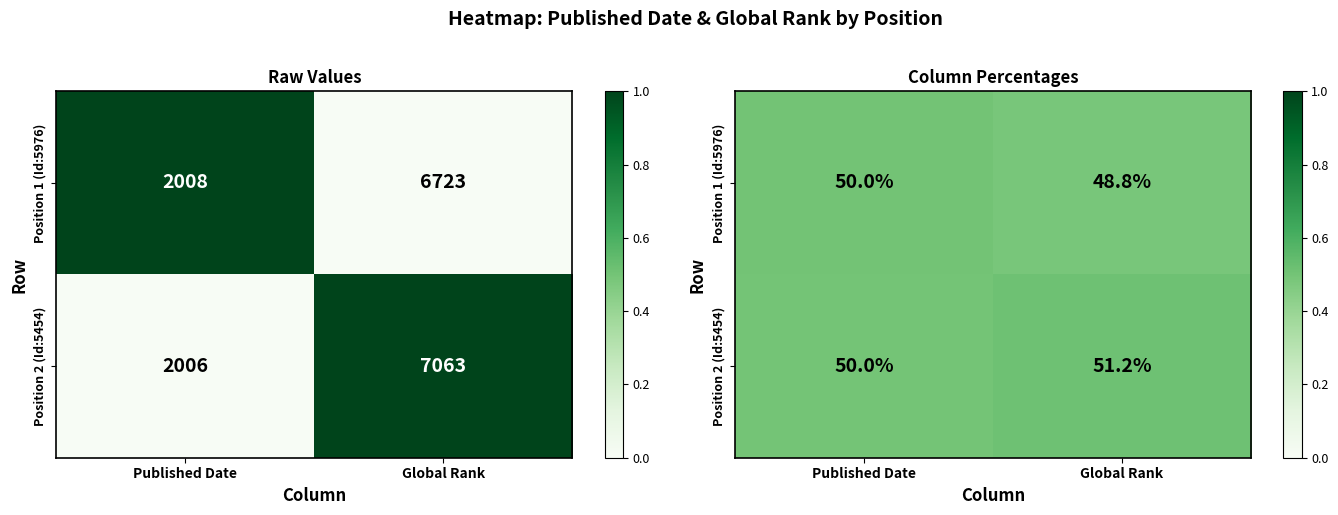

Count the number of data series in this chart.

2